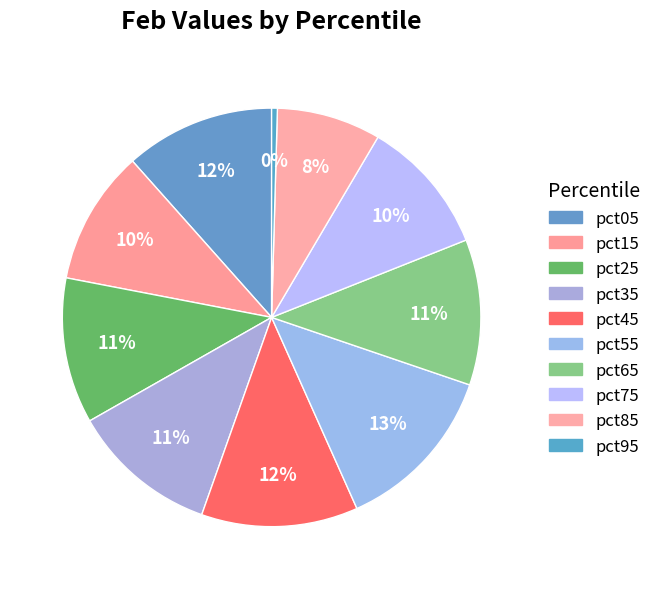

How many slices are in this pie chart?

10